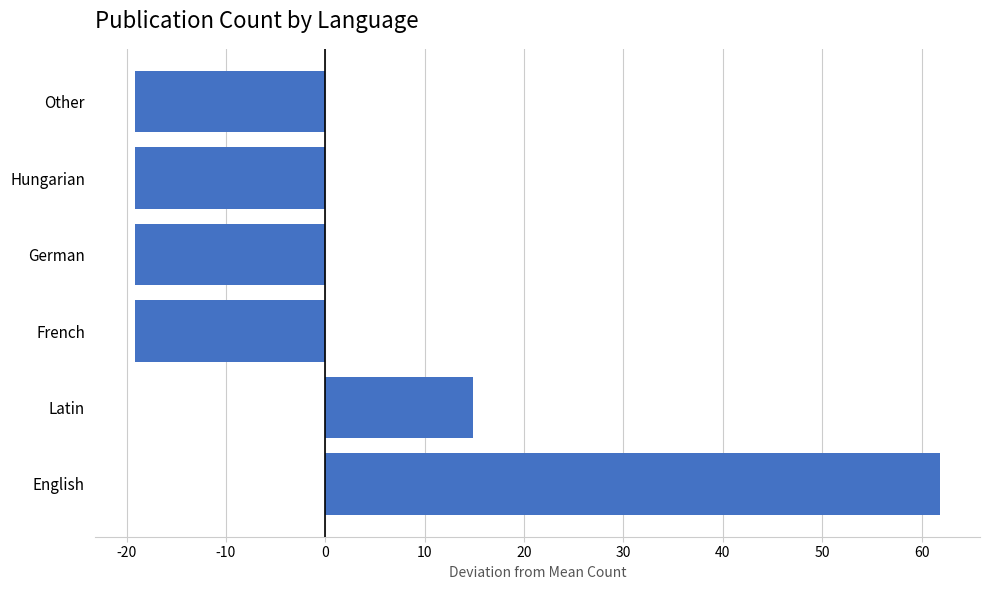

True or false: the data shows -19.2 at Hungarian.

True